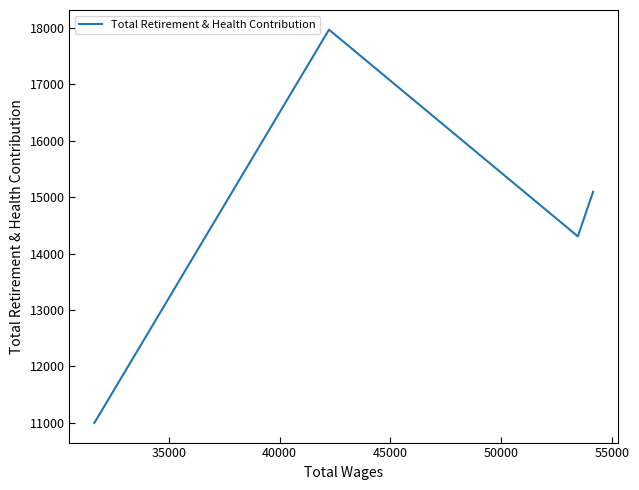

What is the smallest value displayed?

11000